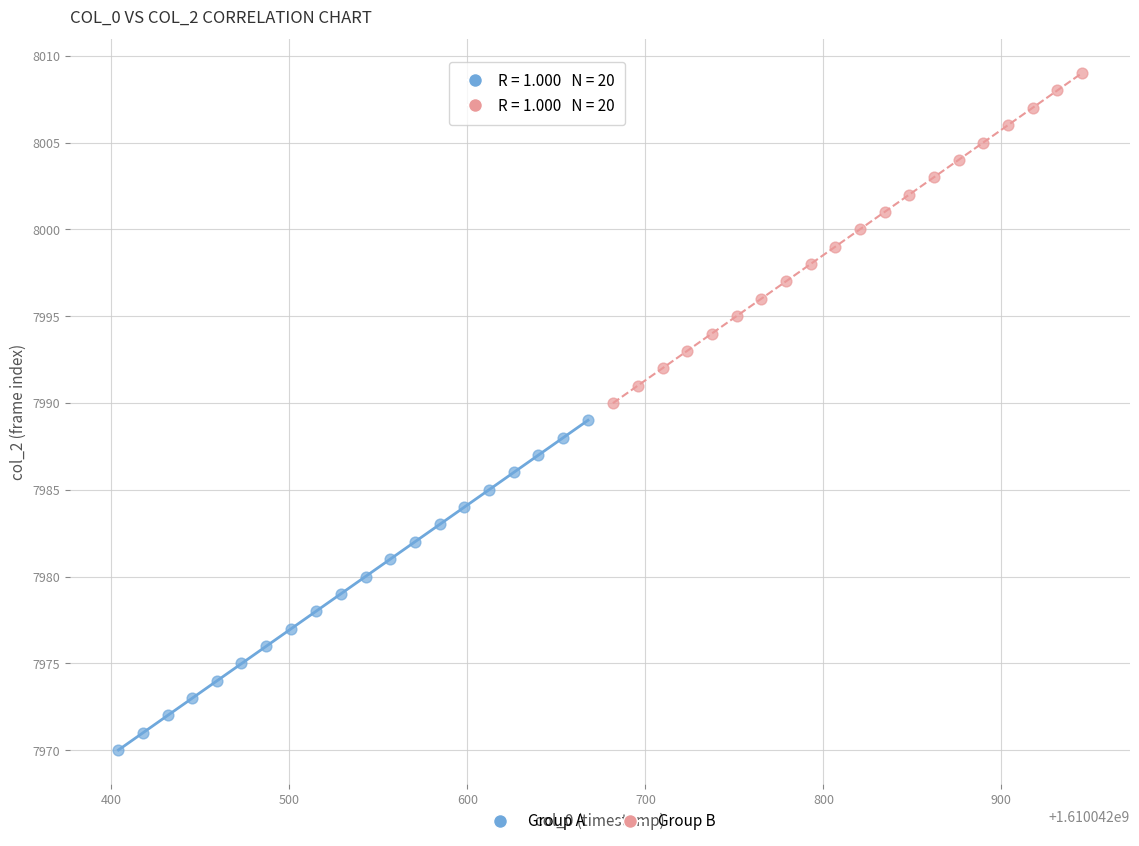

What are all the series names shown in the legend?

Group A, Group B